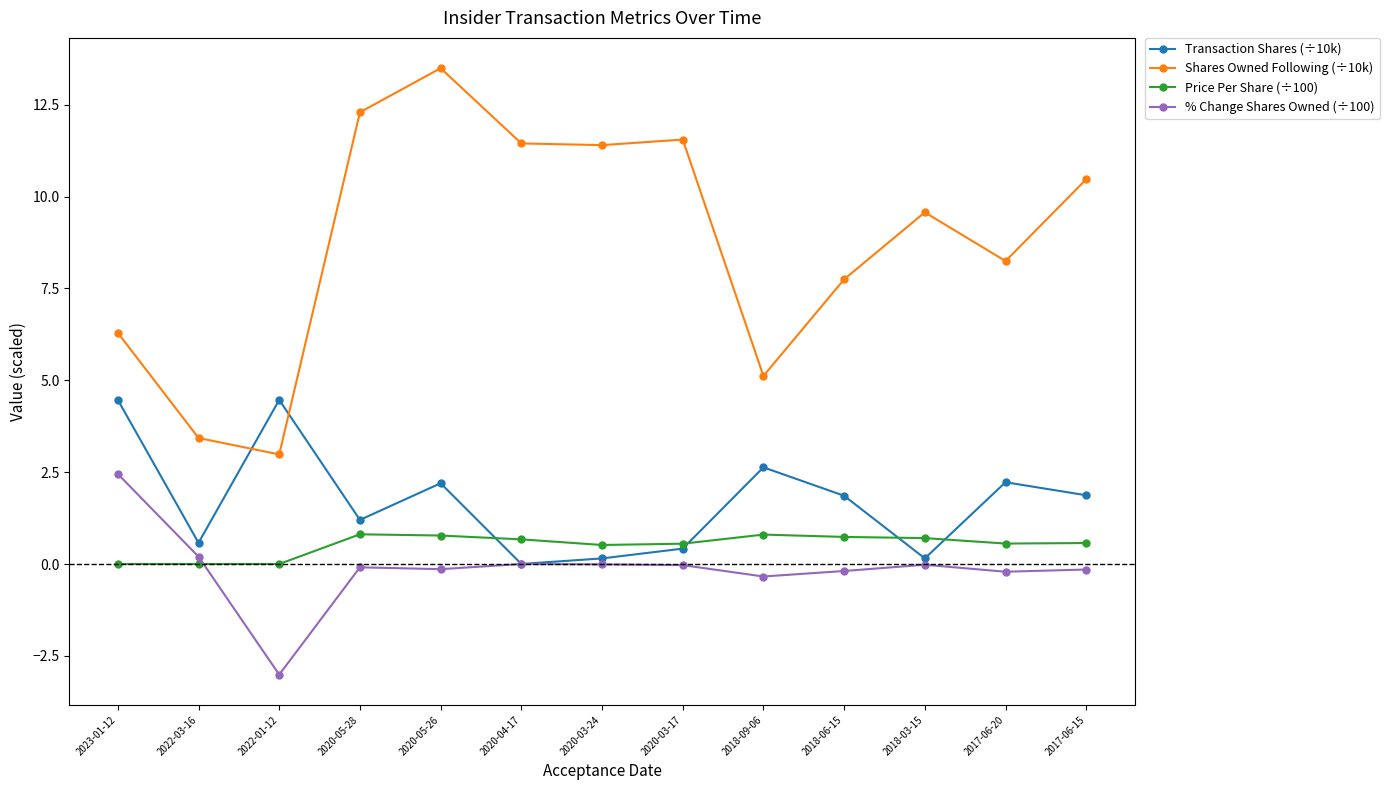

Which series has the widest spread of values?

Shares Owned Following (÷10k)